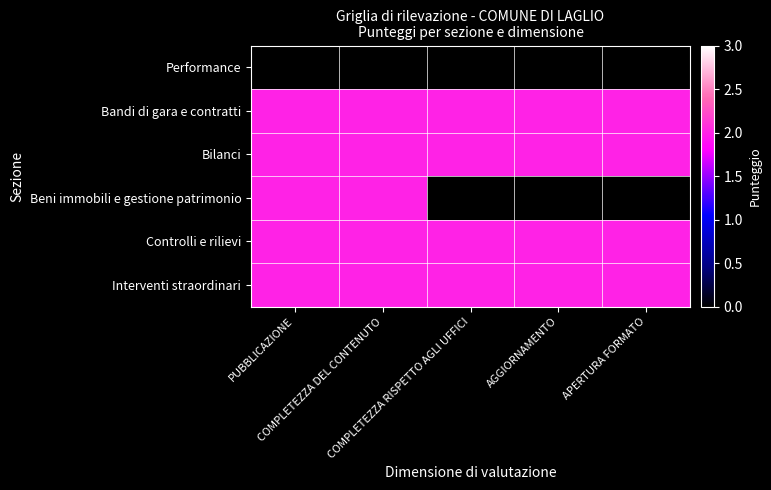

Reading left to right, transcribe all the data shown in this chart.

Performance: PUBBLICAZIONE=0	COMPLETEZZA DEL CONTENUTO=0	COMPLETEZZA RISPETTO AGLI UFFICI=0	AGGIORNAMENTO=0	APERTURA FORMATO=0
Bandi di gara e contratti: PUBBLICAZIONE=2	COMPLETEZZA DEL CONTENUTO=2	COMPLETEZZA RISPETTO AGLI UFFICI=2	AGGIORNAMENTO=2	APERTURA FORMATO=2
Bilanci: PUBBLICAZIONE=2	COMPLETEZZA DEL CONTENUTO=2	COMPLETEZZA RISPETTO AGLI UFFICI=2	AGGIORNAMENTO=2	APERTURA FORMATO=2
Beni immobili e gestione patrimonio: PUBBLICAZIONE=2	COMPLETEZZA DEL CONTENUTO=2	COMPLETEZZA RISPETTO AGLI UFFICI=0	AGGIORNAMENTO=0	APERTURA FORMATO=0
Controlli e rilievi: PUBBLICAZIONE=2	COMPLETEZZA DEL CONTENUTO=2	COMPLETEZZA RISPETTO AGLI UFFICI=2	AGGIORNAMENTO=2	APERTURA FORMATO=2
Interventi straordinari: PUBBLICAZIONE=2	COMPLETEZZA DEL CONTENUTO=2	COMPLETEZZA RISPETTO AGLI UFFICI=2	AGGIORNAMENTO=2	APERTURA FORMATO=2